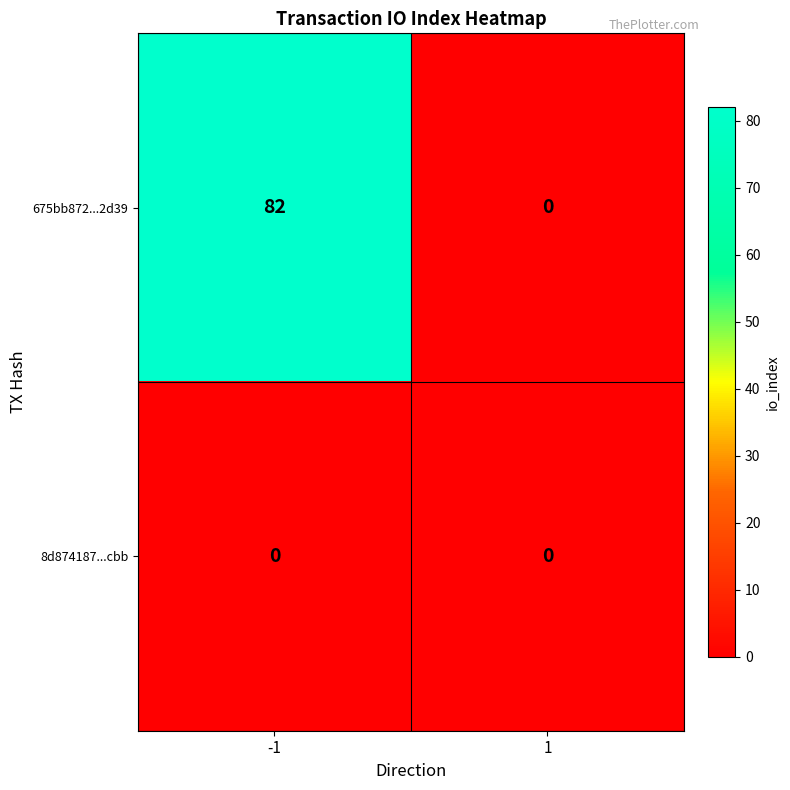

The 675bb872...2d39 series shows 110 at -1. True or false?

False